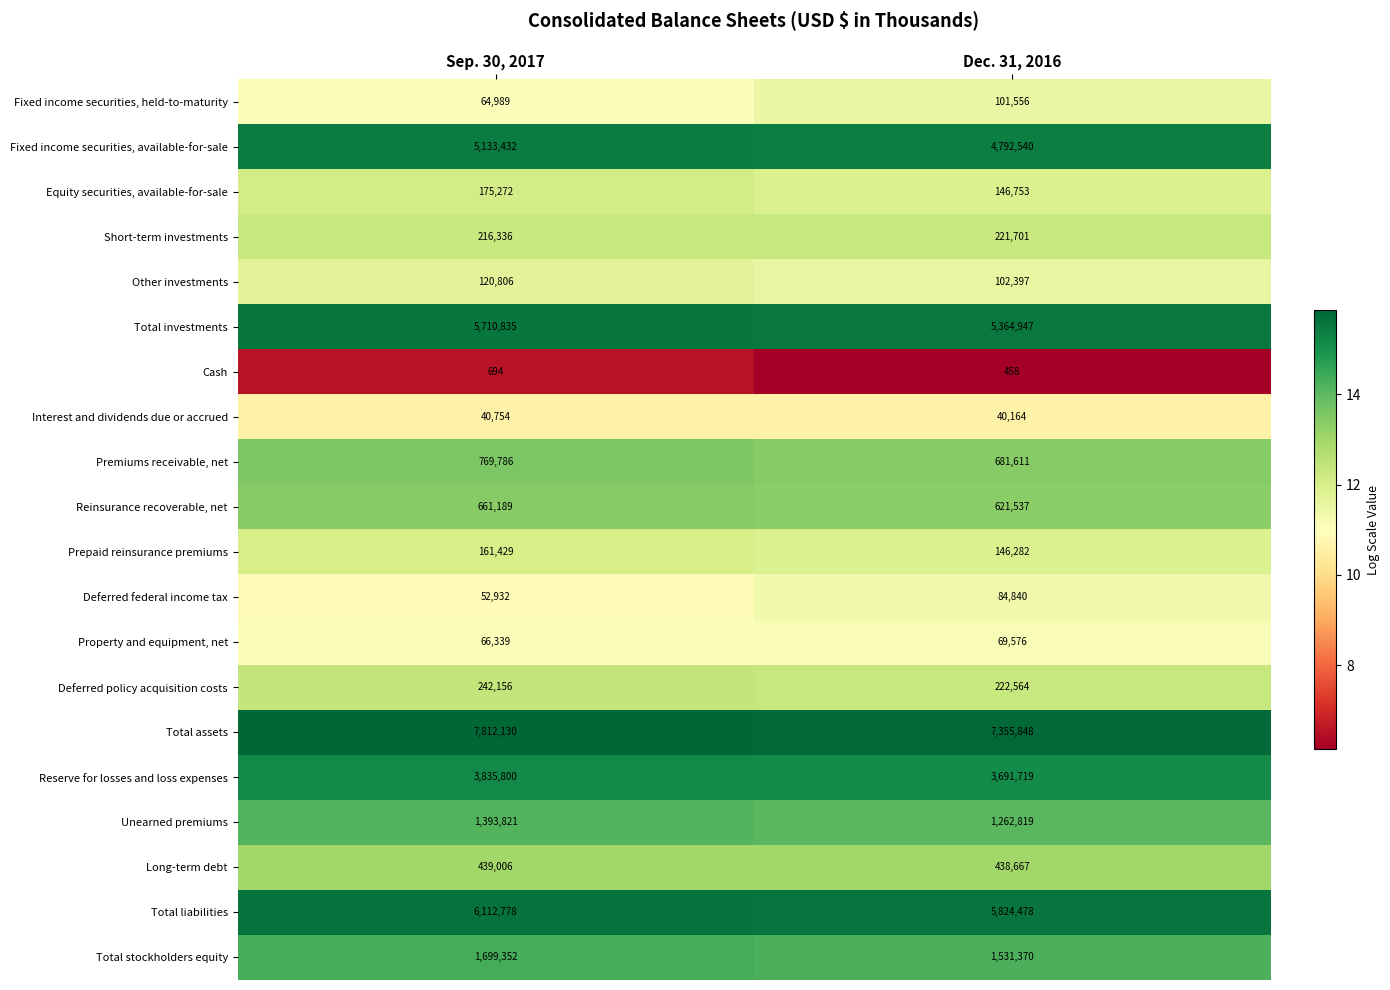

Which category has the highest value across all series?

Sep. 30, 2017